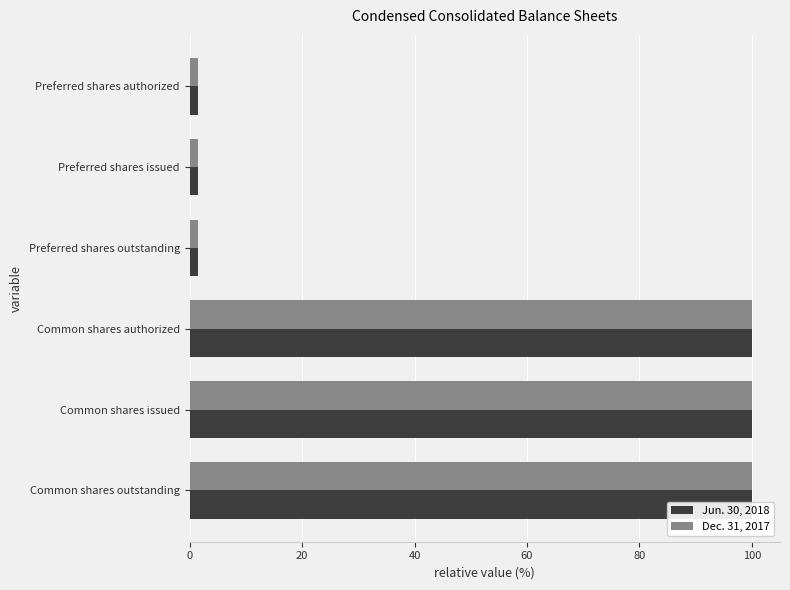

The value of Dec. 31, 2017 at Preferred shares issued is 2.7. True or false?

False